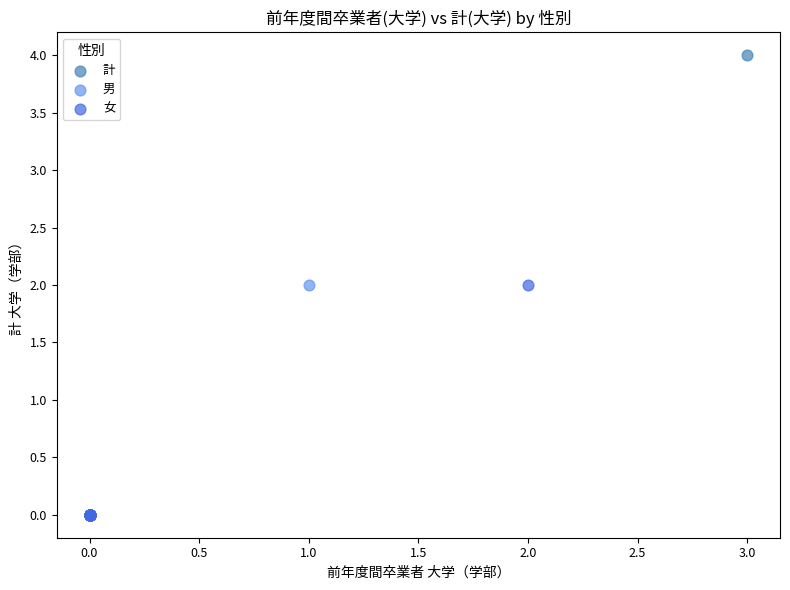

What are all the series names shown in the legend?

計, 男, 女